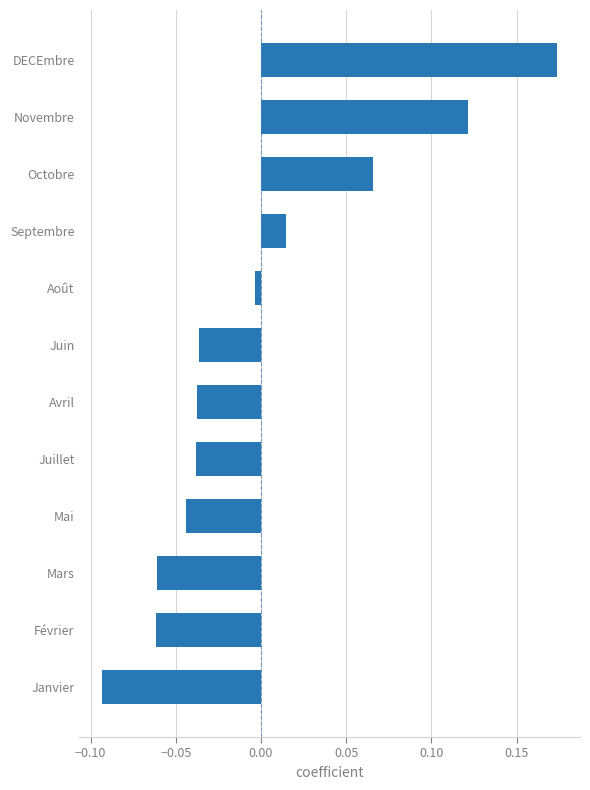

At which label is the value closest to 0?

Août